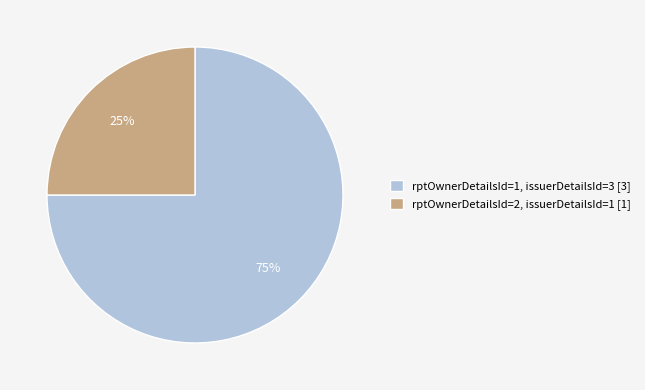

Rank the categories by value from highest to lowest.

rptOwnerDetailsId=1, issuerDetailsId=3 [3], rptOwnerDetailsId=2, issuerDetailsId=1 [1]